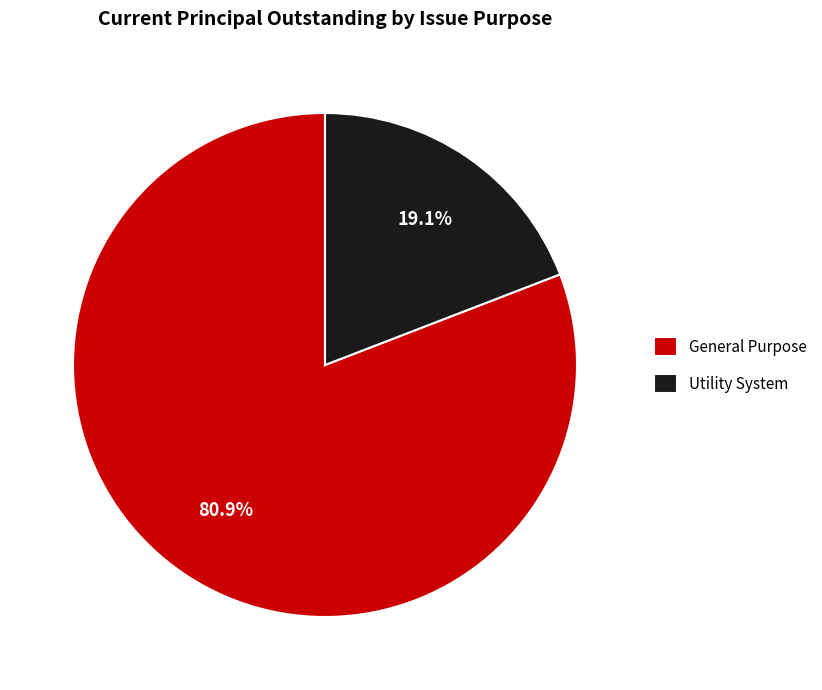

Does General Purpose account for over 50% of the chart?

Yes